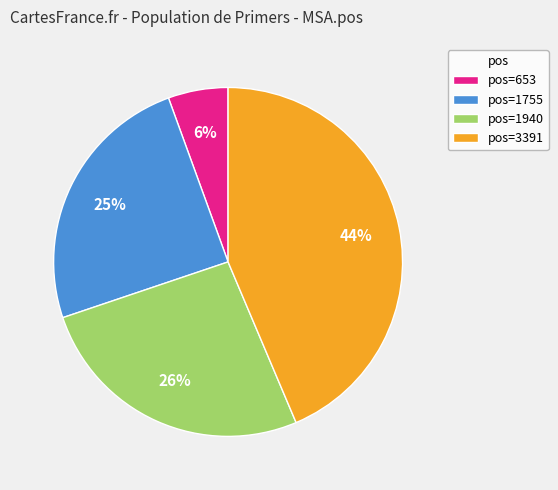

The pos=3391 slice represents 44% of the pie. True or false?

True